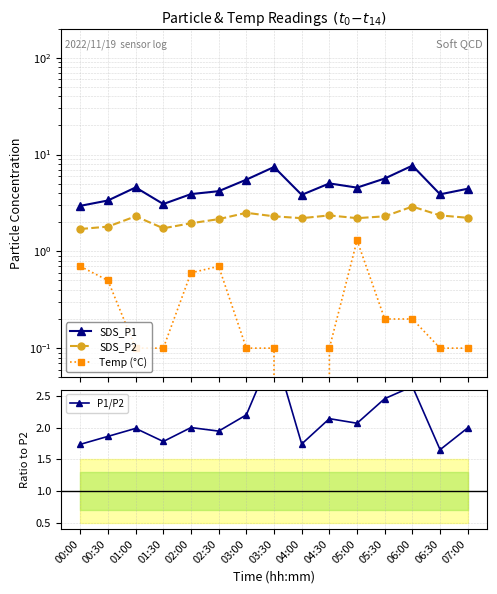

At which category does P1/P2 reach its first local valley?

01:30